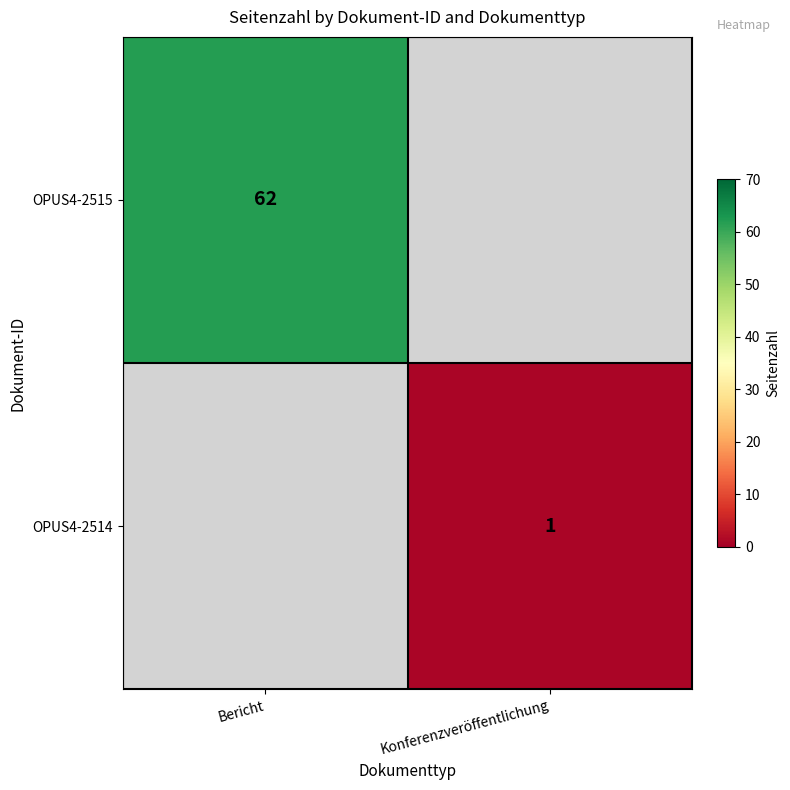

The OPUS4-2515 series shows 62 at Bericht. True or false?

True